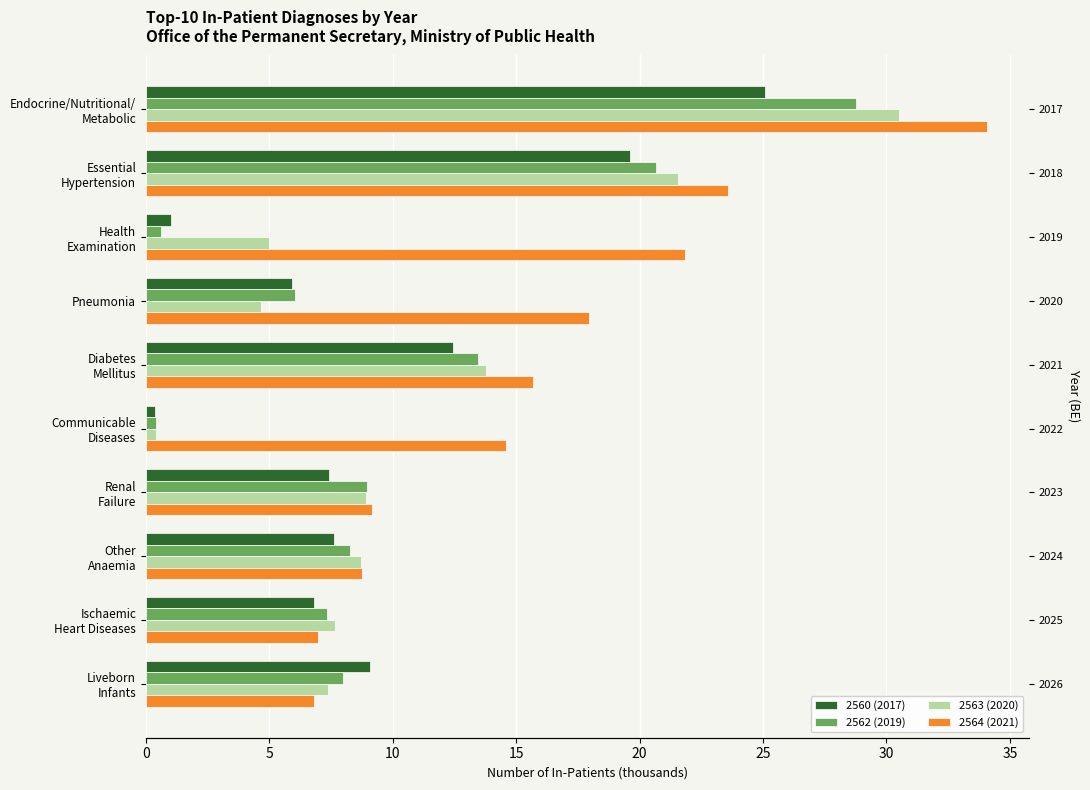

Which series has the largest range (max minus min)?

2563 (2020)